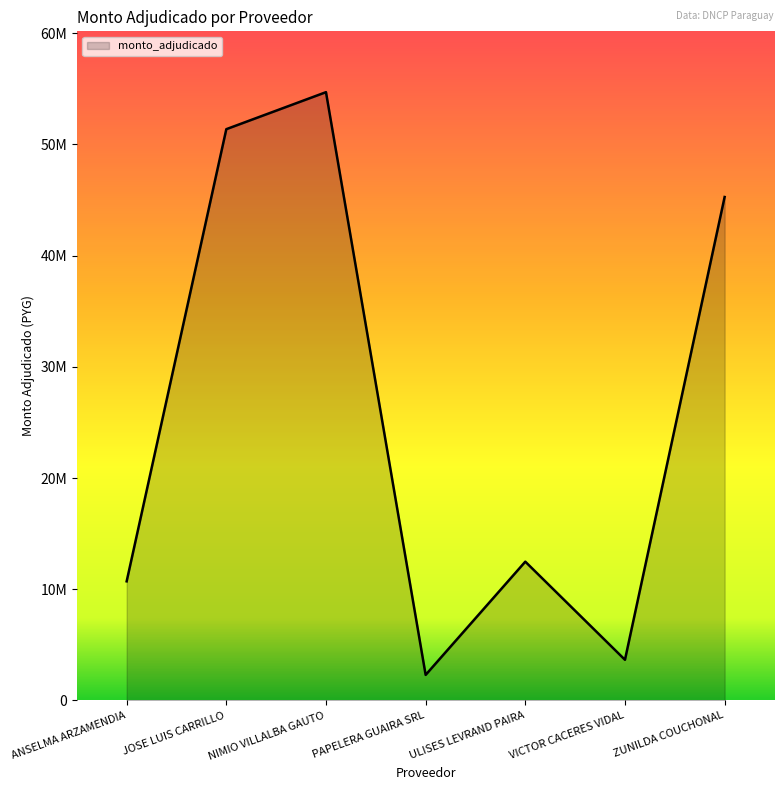

Between VICTOR CACERES VIDAL and PAPELERA GUAIRA SRL, which is larger?

VICTOR CACERES VIDAL